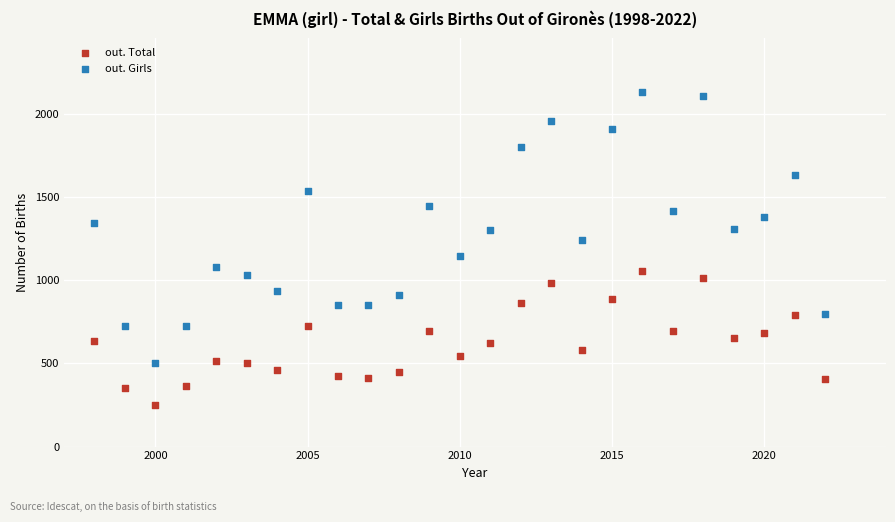

What are all the series names shown in the legend?

out. Total, out. Girls